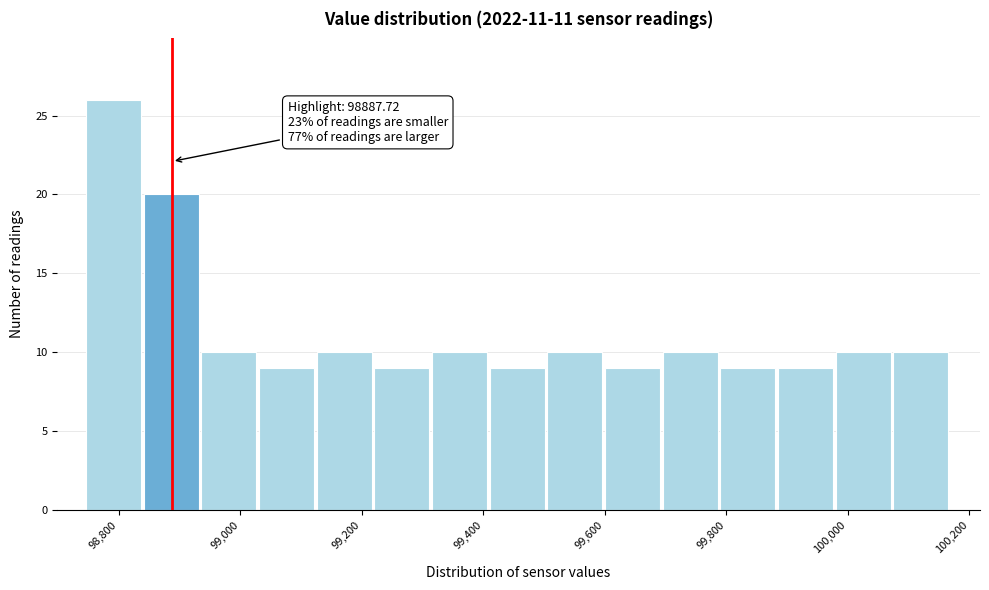

Over which range of the x-axis is the bar tallest?

98740 to 98840